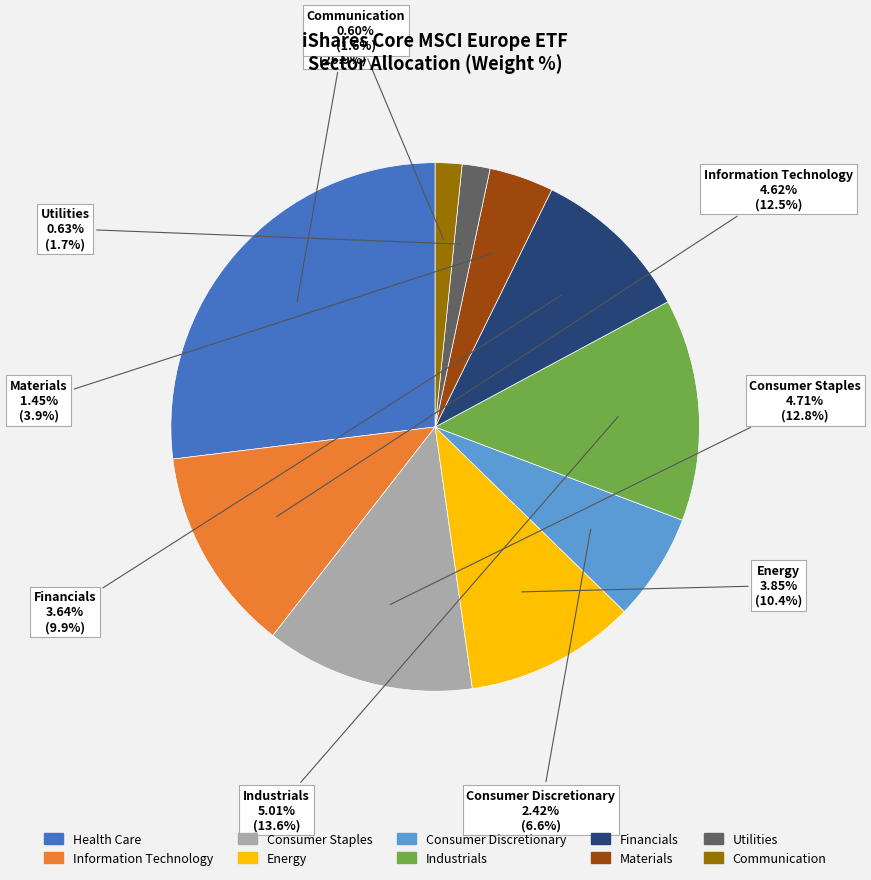

Is the sum of Consumer Staples and Utilities greater than half?

No